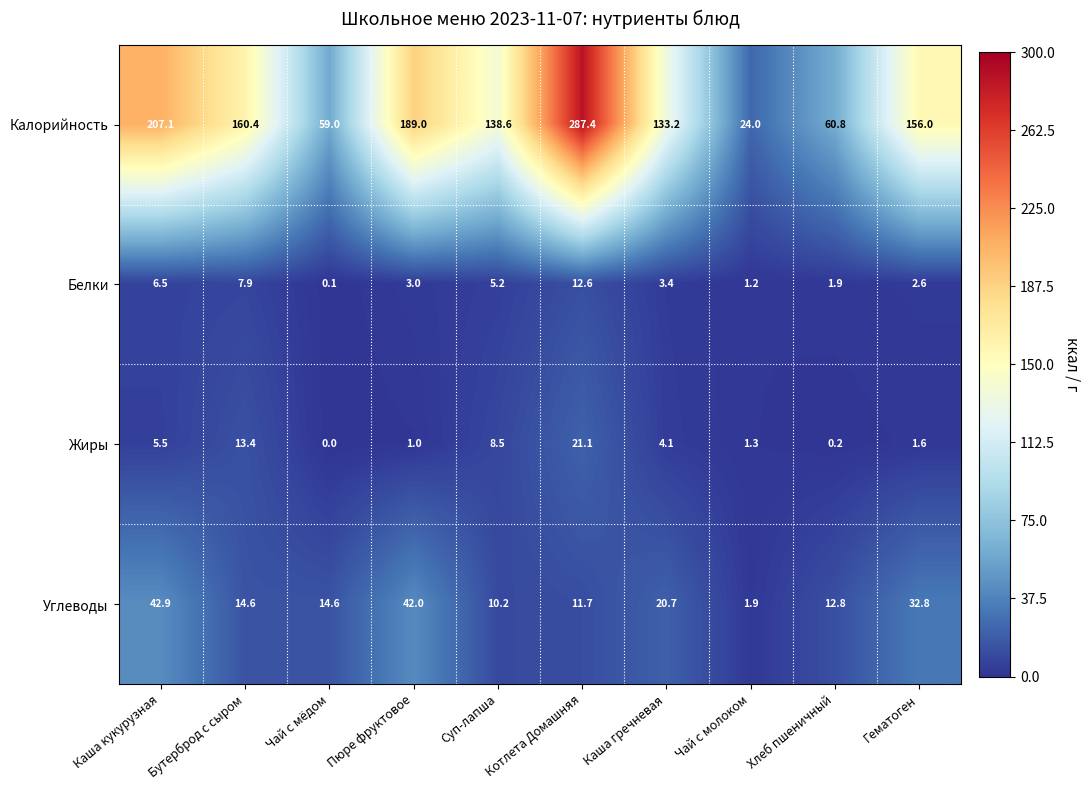

The value of Углеводы at Каша гречневая is 20.7. True or false?

True